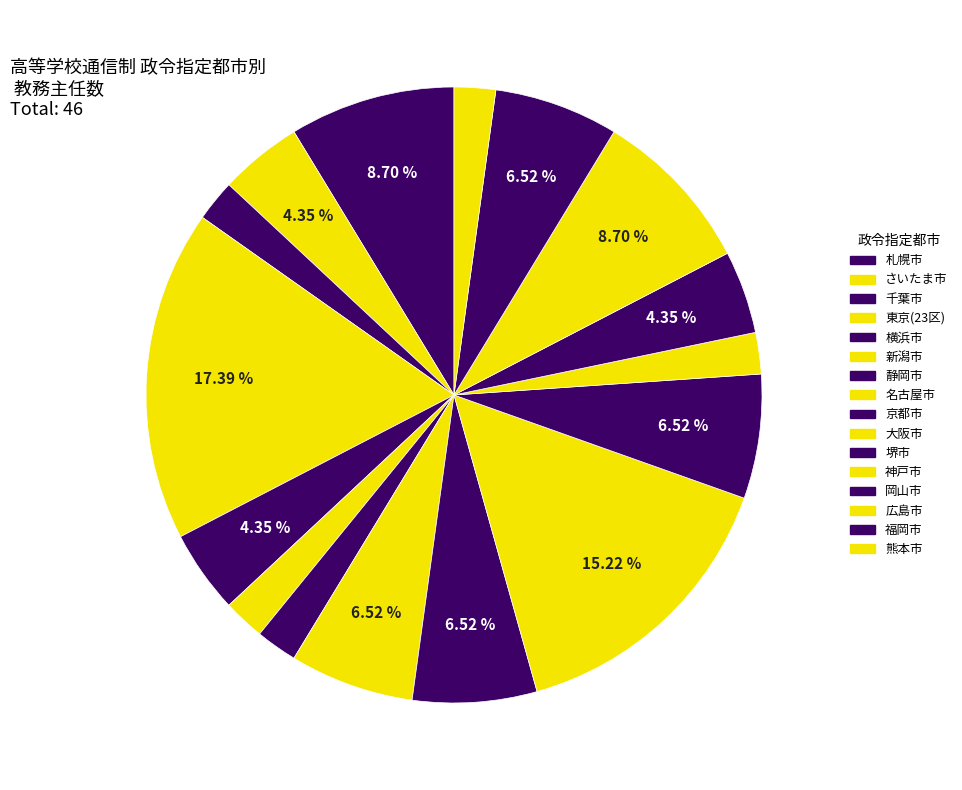

How many slices are in this pie chart?

16